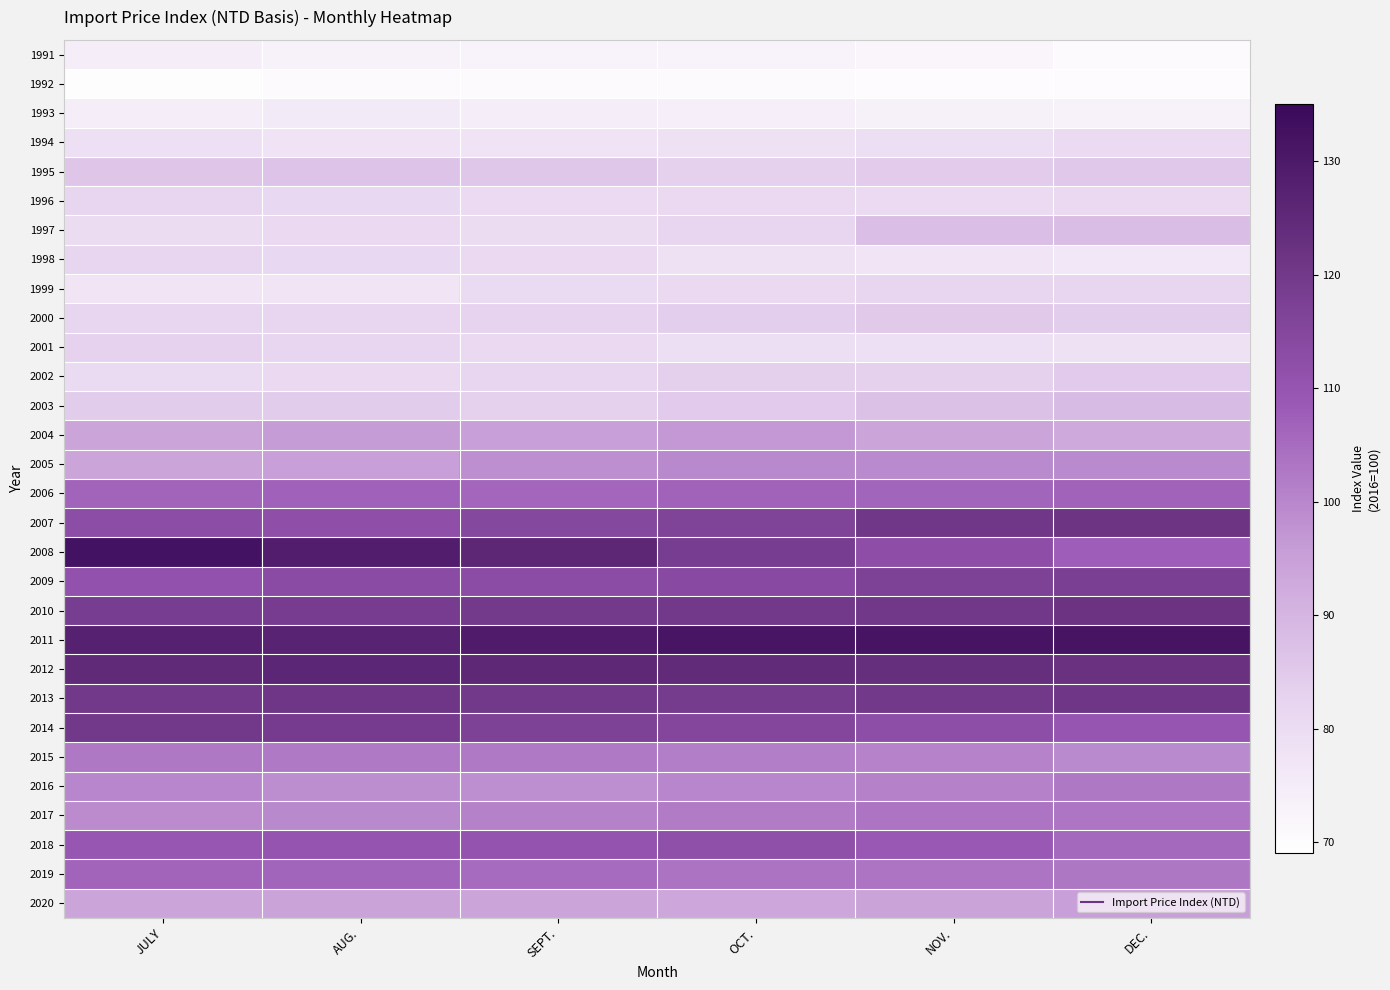

Reading left to right, list all the values displayed in this chart.

1991: JULY=74.5	AUG.=73.3	SEPT.=72.8	OCT.=72.8	NOV.=72.0	DEC.=70.8
1992: JULY=69.6	AUG.=70.4	SEPT.=70.7	OCT.=70.5	NOV.=70.1	DEC.=70.0
1993: JULY=74.2	AUG.=75.5	SEPT.=74.4	OCT.=74.0	NOV.=73.7	DEC.=73.1
1994: JULY=78.7	AUG.=77.7	SEPT.=77.5	OCT.=78.3	NOV.=79.5	DEC.=80.6
1995: JULY=86.0	AUG.=86.7	SEPT.=85.5	OCT.=83.4	NOV.=84.5	DEC.=85.4
1996: JULY=81.7	AUG.=81.3	SEPT.=80.6	OCT.=80.8	NOV.=80.6	DEC.=80.9
1997: JULY=79.9	AUG.=81.1	SEPT.=80.0	OCT.=82.3	NOV.=87.8	DEC.=88.0
1998: JULY=82.0	AUG.=81.3	SEPT.=81.0	OCT.=78.5	NOV.=77.3	DEC.=76.5
1999: JULY=77.3	AUG.=77.4	SEPT.=80.3	OCT.=80.8	NOV.=82.0	DEC.=82.1
2000: JULY=82.3	AUG.=82.0	SEPT.=82.5	OCT.=83.8	NOV.=85.2	DEC.=84.0
2001: JULY=82.8	AUG.=81.9	SEPT.=81.1	OCT.=79.4	NOV.=78.7	DEC.=78.5
2002: JULY=80.2	AUG.=80.8	SEPT.=82.3	OCT.=83.6	NOV.=83.2	DEC.=84.7
2003: JULY=84.3	AUG.=84.4	SEPT.=83.4	OCT.=84.9	NOV.=86.9	DEC.=88.4
2004: JULY=94.2	AUG.=95.8	SEPT.=95.5	OCT.=96.7	NOV.=94.2	DEC.=92.9
2005: JULY=94.0	AUG.=95.3	SEPT.=98.4	OCT.=99.7	NOV.=99.3	DEC.=99.3
2006: JULY=106.5	AUG.=107.0	SEPT.=105.9	OCT.=106.7	NOV.=106.3	DEC.=106.9
2007: JULY=112.7	AUG.=112.0	SEPT.=114.6	OCT.=116.3	NOV.=120.3	DEC.=121.5
2008: JULY=132.2	AUG.=128.8	SEPT.=125.7	OCT.=118.3	NOV.=112.2	DEC.=107.7
2009: JULY=111.2	AUG.=113.1	SEPT.=113.0	OCT.=114.0	NOV.=116.9	DEC.=117.6
2010: JULY=118.4	AUG.=118.5	SEPT.=119.6	OCT.=120.0	NOV.=120.2	DEC.=121.9
2011: JULY=127.4	AUG.=126.9	SEPT.=129.4	OCT.=131.3	NOV.=131.5	DEC.=131.6
2012: JULY=124.9	AUG.=125.8	SEPT.=125.3	OCT.=124.2	NOV.=123.3	DEC.=122.6
2013: JULY=120.0	AUG.=120.8	SEPT.=120.0	OCT.=119.2	NOV.=120.0	DEC.=120.7
2014: JULY=120.0	AUG.=118.8	SEPT.=116.8	OCT.=115.3	NOV.=112.5	DEC.=109.7
2015: JULY=102.6	AUG.=102.5	SEPT.=102.4	OCT.=101.6	NOV.=100.6	DEC.=99.4
2016: JULY=100.2	AUG.=98.7	SEPT.=98.3	OCT.=100.2	NOV.=100.9	DEC.=102.7
2017: JULY=99.0	AUG.=99.6	SEPT.=100.9	OCT.=102.2	NOV.=103.3	DEC.=103.2
2018: JULY=109.7	AUG.=110.2	SEPT.=110.7	OCT.=111.8	NOV.=108.7	DEC.=105.6
2019: JULY=106.4	AUG.=106.3	SEPT.=105.2	OCT.=103.8	NOV.=103.3	DEC.=103.0
2020: JULY=94.0	AUG.=94.4	SEPT.=93.9	OCT.=93.5	NOV.=94.5	DEC.=95.5